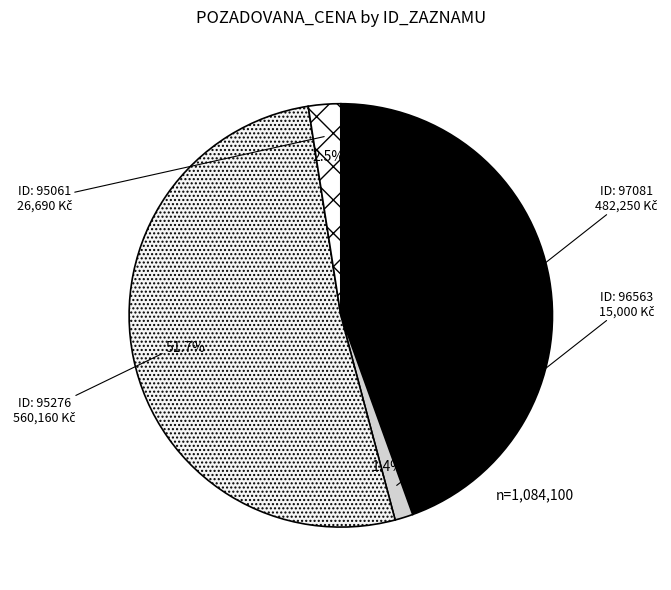

Count the number of slices in the pie.

4